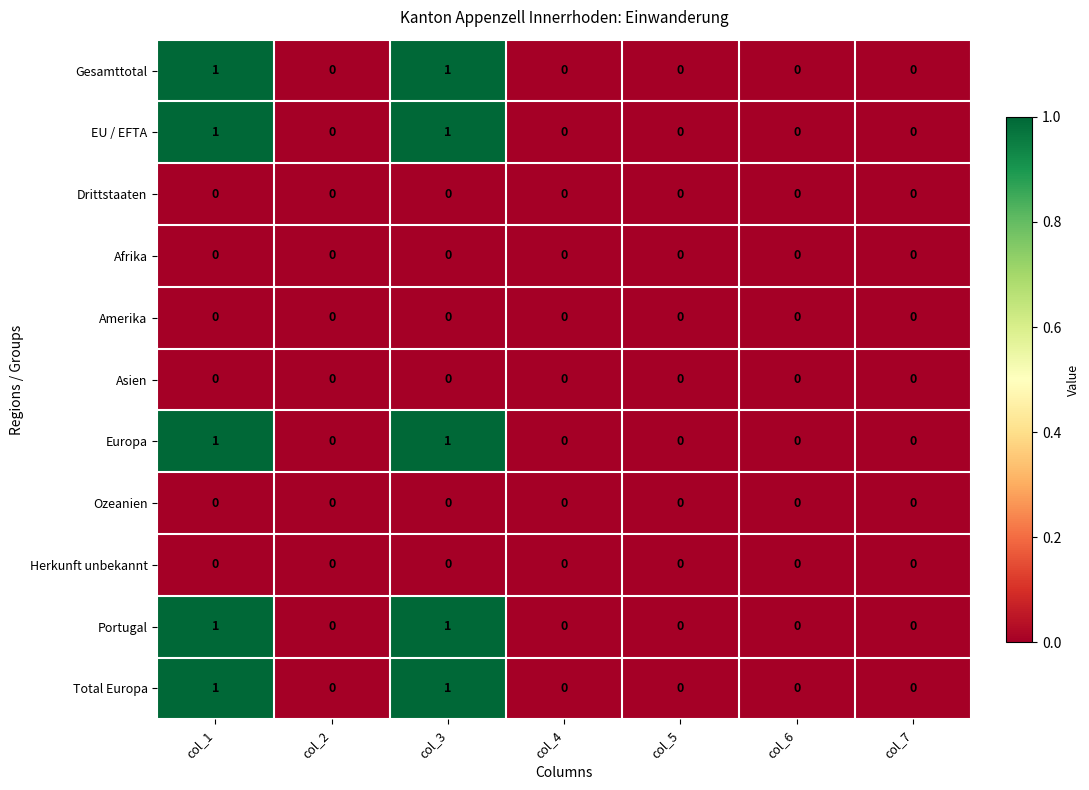

Count the number of data series in this chart.

11